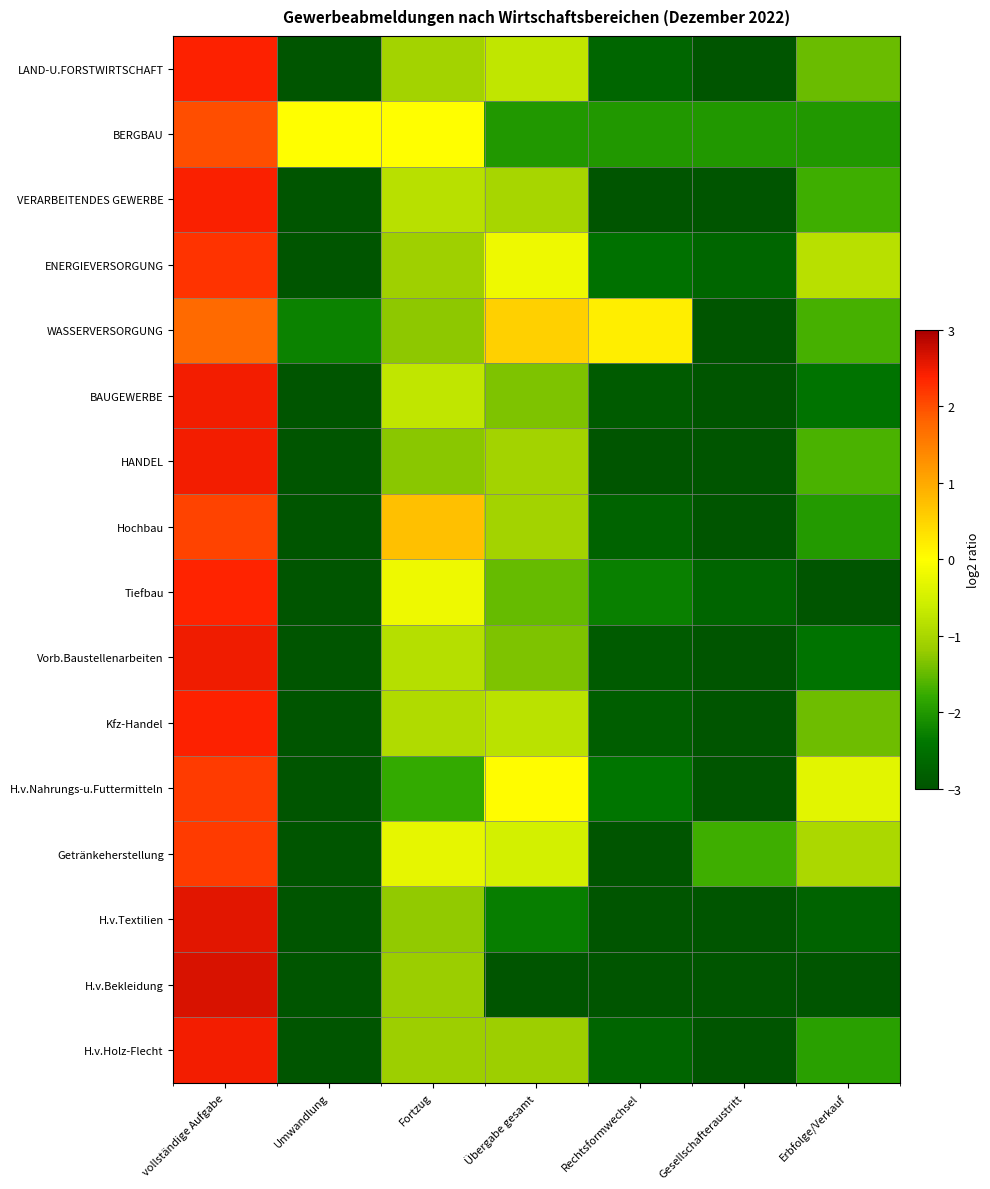

Reading left to right, list all the values displayed in this chart.

LAND-U.FORSTWIRTSCHAFT: vollständige Aufgabe=2.4	Umwandlung=-5.3	Fortzug=-1.1	Übergabe gesamt=-0.7	Rechtsformwechsel=-2.7	Gesellschafteraustritt=-3.3	Erbfolge/Verkauf=-1.5
BERGBAU: vollständige Aufgabe=2.0	Umwandlung=0.0	Fortzug=0.0	Übergabe gesamt=-2.0	Rechtsformwechsel=-2.0	Gesellschafteraustritt=-2.0	Erbfolge/Verkauf=-2.0
VERARBEITENDES GEWERBE: vollständige Aufgabe=2.4	Umwandlung=-3.6	Fortzug=-0.8	Übergabe gesamt=-1.0	Rechtsformwechsel=-3.1	Gesellschafteraustritt=-3.8	Erbfolge/Verkauf=-1.7
ENERGIEVERSORGUNG: vollständige Aufgabe=2.2	Umwandlung=-4.5	Fortzug=-1.1	Übergabe gesamt=-0.2	Rechtsformwechsel=-2.5	Gesellschafteraustritt=-2.7	Erbfolge/Verkauf=-0.8
WASSERVERSORGUNG: vollständige Aufgabe=1.7	Umwandlung=-2.3	Fortzug=-1.3	Übergabe gesamt=0.5	Rechtsformwechsel=0.2	Gesellschafteraustritt=-3.3	Erbfolge/Verkauf=-1.7
BAUGEWERBE: vollständige Aufgabe=2.5	Umwandlung=-5.7	Fortzug=-0.7	Übergabe gesamt=-1.3	Rechtsformwechsel=-2.9	Gesellschafteraustritt=-3.7	Erbfolge/Verkauf=-2.4
HANDEL: vollständige Aufgabe=2.5	Umwandlung=-4.6	Fortzug=-1.3	Übergabe gesamt=-1.1	Rechtsformwechsel=-3.2	Gesellschafteraustritt=-4.3	Erbfolge/Verkauf=-1.7
Hochbau: vollständige Aufgabe=2.1	Umwandlung=-4.3	Fortzug=0.7	Übergabe gesamt=-1.1	Rechtsformwechsel=-2.7	Gesellschafteraustritt=-3.0	Erbfolge/Verkauf=-2.0
Tiefbau: vollständige Aufgabe=2.4	Umwandlung=-3.3	Fortzug=-0.2	Übergabe gesamt=-1.5	Rechtsformwechsel=-2.3	Gesellschafteraustritt=-2.7	Erbfolge/Verkauf=-3.3
Vorb.Baustellenarbeiten: vollständige Aufgabe=2.5	Umwandlung=-5.8	Fortzug=-0.9	Übergabe gesamt=-1.3	Rechtsformwechsel=-2.9	Gesellschafteraustritt=-3.7	Erbfolge/Verkauf=-2.4
Kfz-Handel: vollständige Aufgabe=2.4	Umwandlung=-4.4	Fortzug=-0.9	Übergabe gesamt=-0.8	Rechtsformwechsel=-2.8	Gesellschafteraustritt=-3.9	Erbfolge/Verkauf=-1.4
H.v.Nahrungs-u.Futtermitteln: vollständige Aufgabe=2.2	Umwandlung=-3.3	Fortzug=-1.8	Übergabe gesamt=0.0	Rechtsformwechsel=-2.4	Gesellschafteraustritt=-3.5	Erbfolge/Verkauf=-0.3
Getränkeherstellung: vollständige Aufgabe=2.2	Umwandlung=-3.3	Fortzug=-0.3	Übergabe gesamt=-0.5	Rechtsformwechsel=-3.3	Gesellschafteraustritt=-1.7	Erbfolge/Verkauf=-1.0
H.v.Textilien: vollständige Aufgabe=2.6	Umwandlung=-4.3	Fortzug=-1.2	Übergabe gesamt=-2.3	Rechtsformwechsel=-5.3	Gesellschafteraustritt=-3.7	Erbfolge/Verkauf=-2.7
H.v.Bekleidung: vollständige Aufgabe=2.7	Umwandlung=-5.4	Fortzug=-1.2	Übergabe gesamt=-3.8	Rechtsformwechsel=-5.4	Gesellschafteraustritt=-5.4	Erbfolge/Verkauf=-3.8
H.v.Holz-Flecht: vollständige Aufgabe=2.5	Umwandlung=-4.7	Fortzug=-1.1	Übergabe gesamt=-1.1	Rechtsformwechsel=-2.7	Gesellschafteraustritt=-3.1	Erbfolge/Verkauf=-1.9